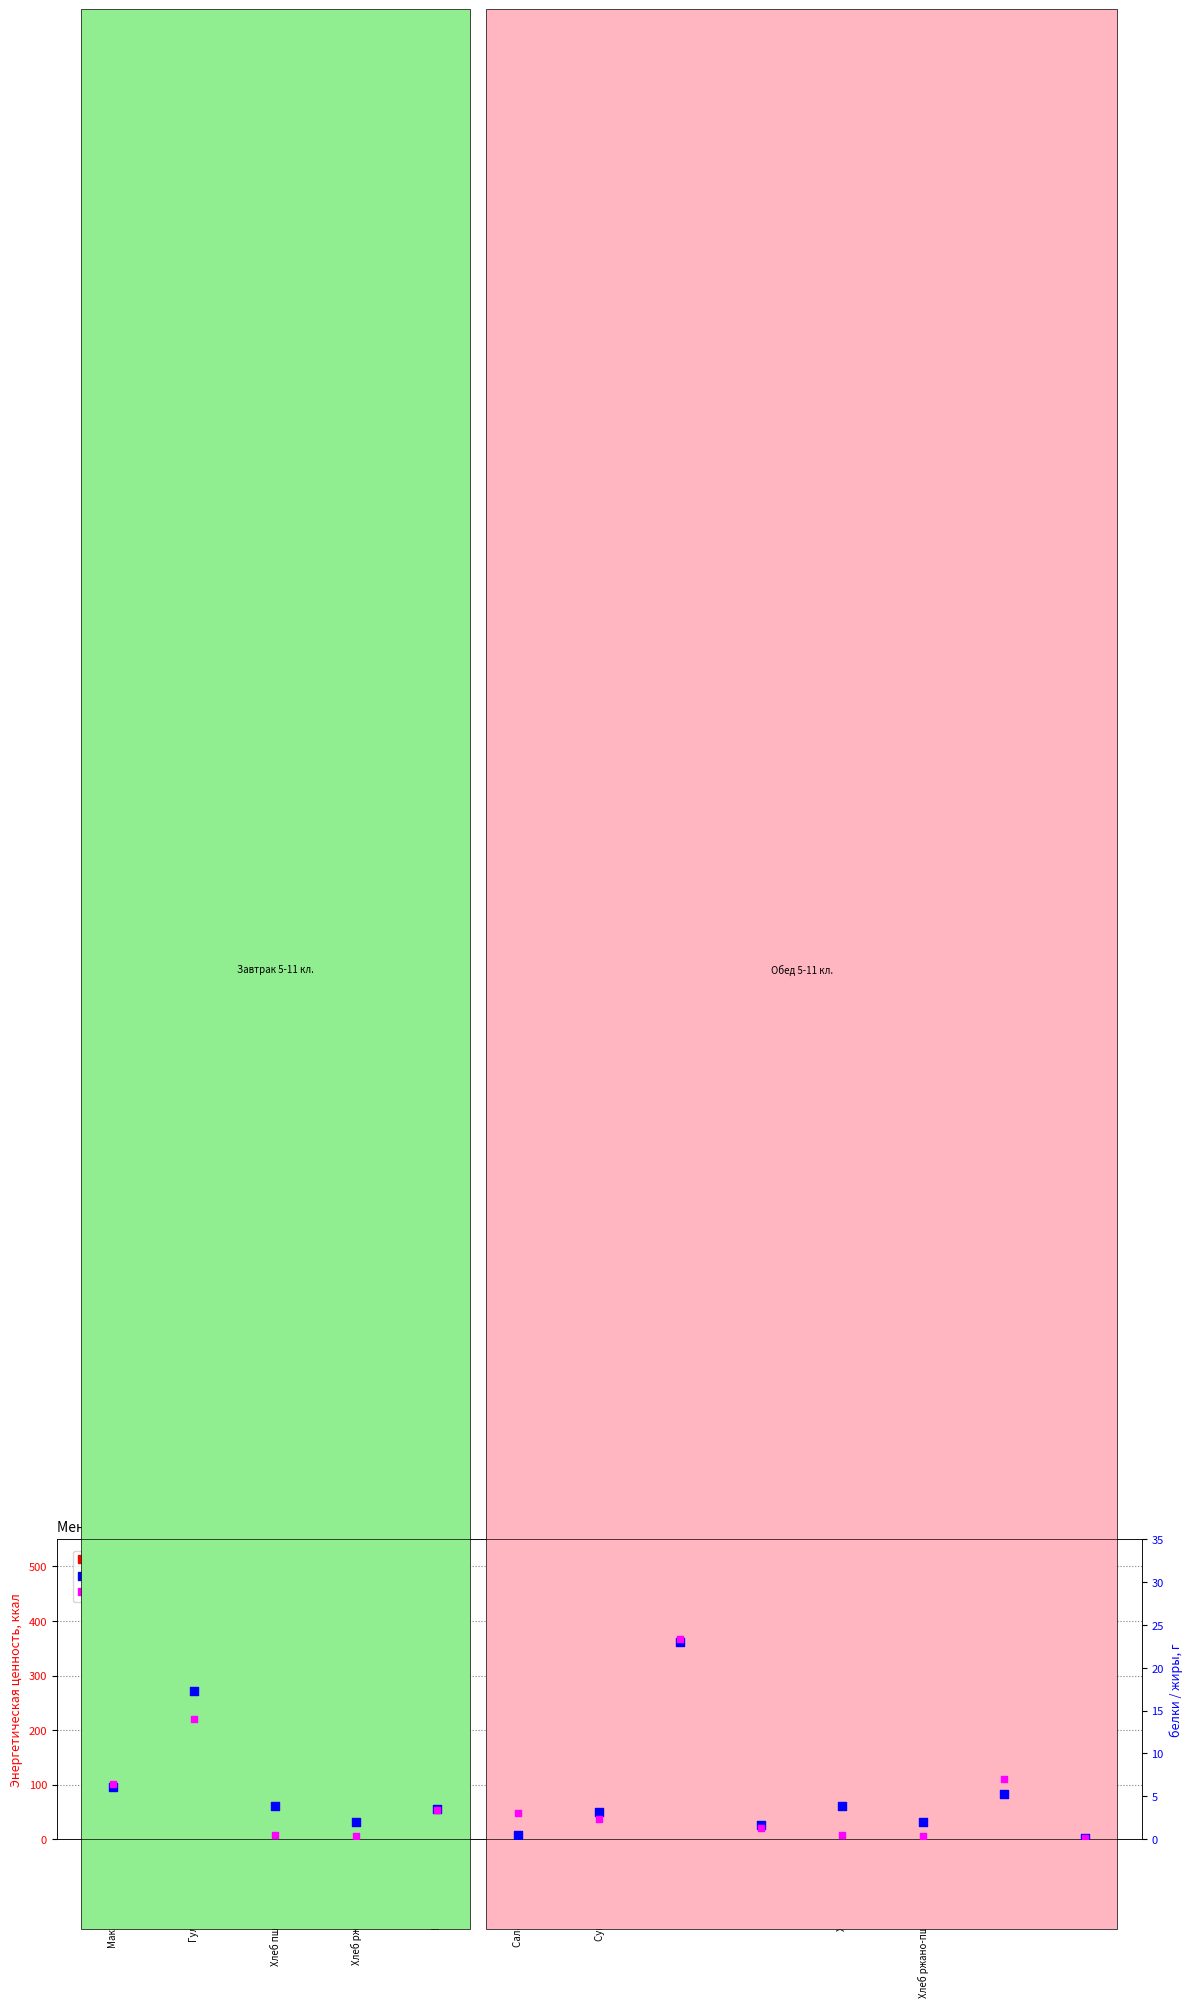

Which series has the widest spread of Y values?

ккал